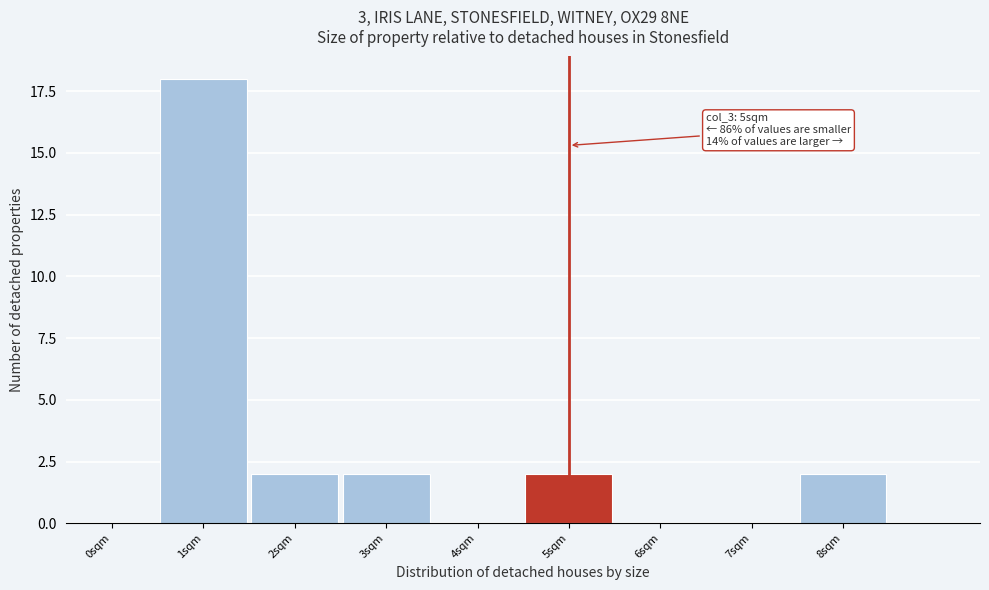

Reading right to left, what are all the values shown in this chart?

8sqm=2	7sqm=0	6sqm=0	5sqm=2	4sqm=0	3sqm=2	2sqm=2	1sqm=18	0sqm=0